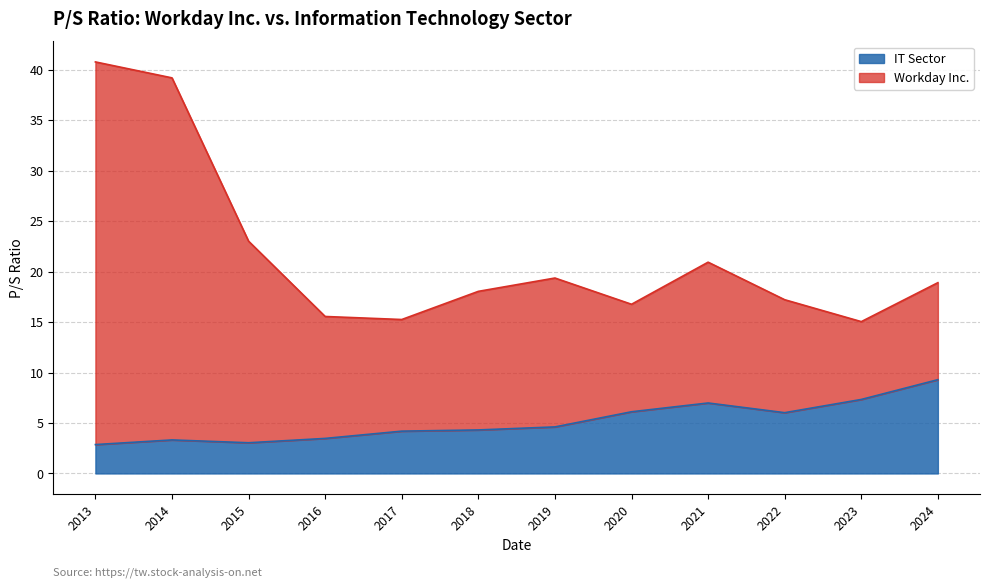

In IT Sector, how many points are higher than both neighbors (excluding endpoints)?

2